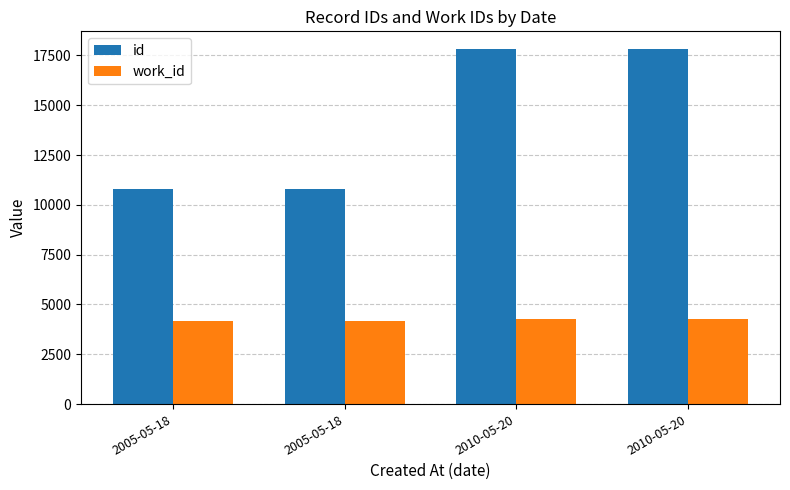

How many bars are there in total?

8